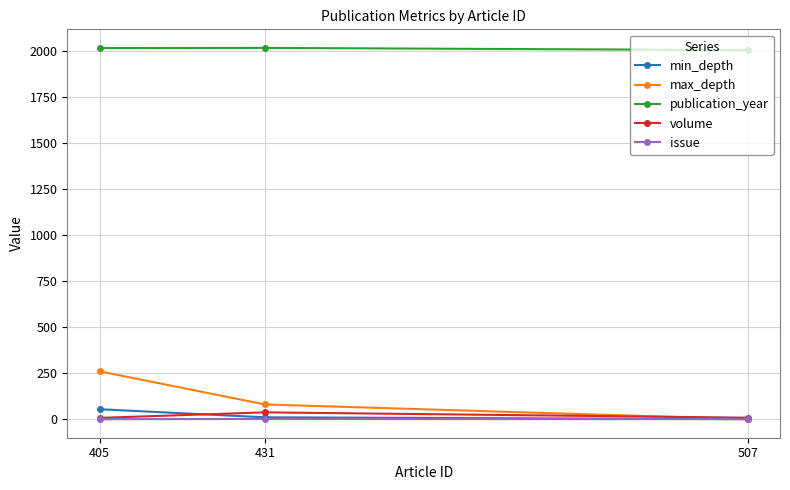

Is it true that publication_year equals 2017 at 405?

True